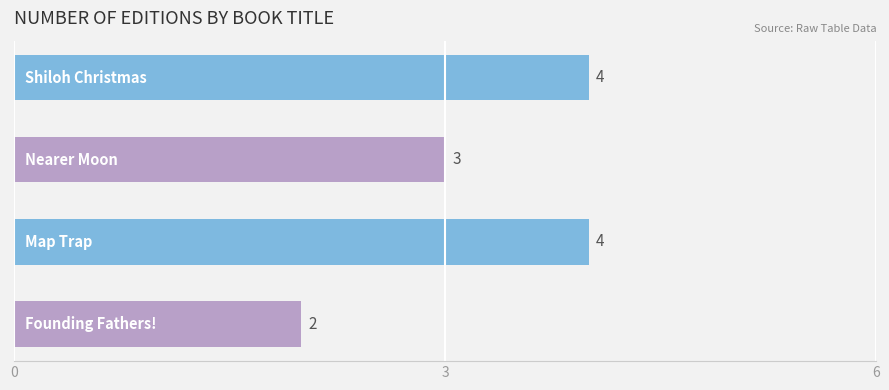

What is the sum of all values?

13